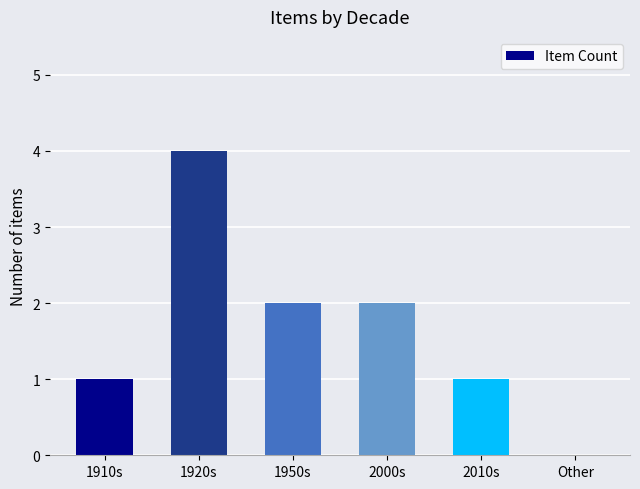

True or false: the data shows 0 at Other.

True